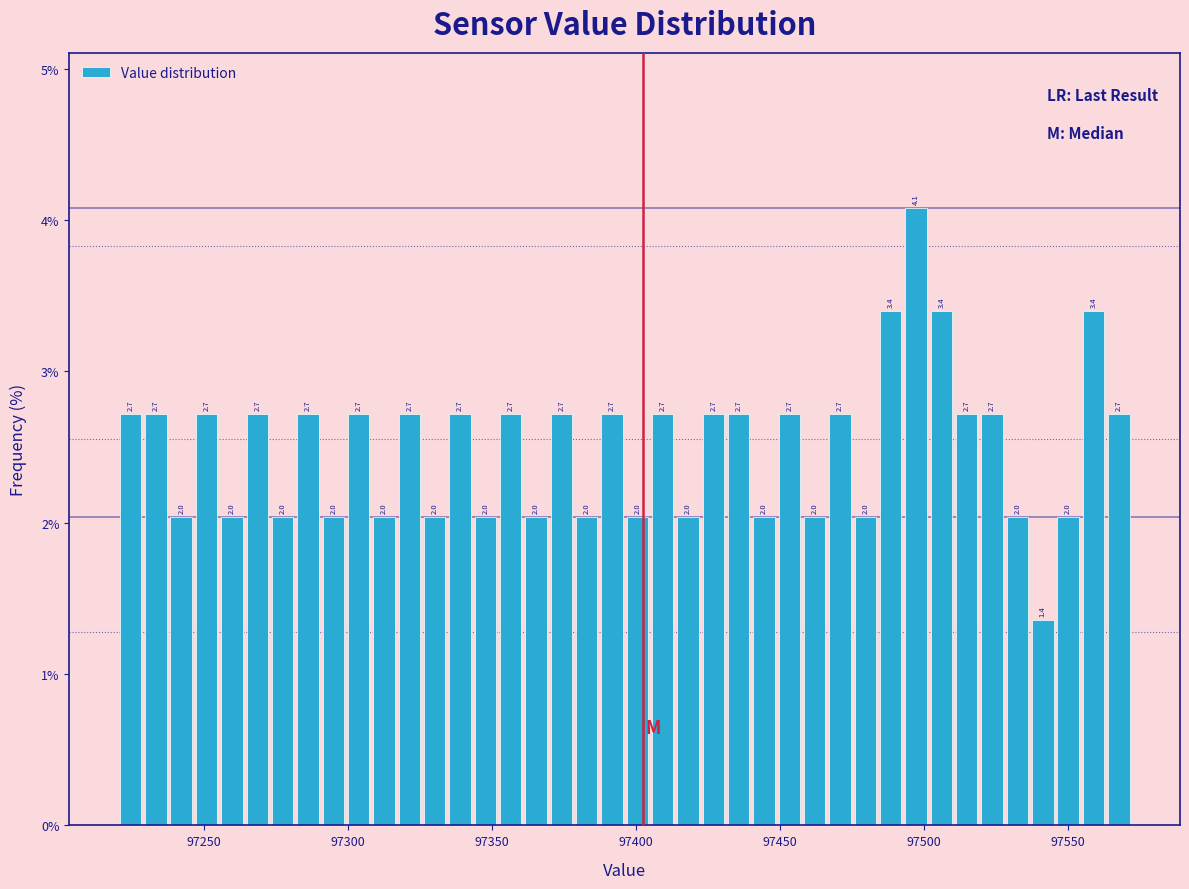

Around what value on the x-axis is the tallest bar? Give the approximate position of its centre, as read against the axis.

97495